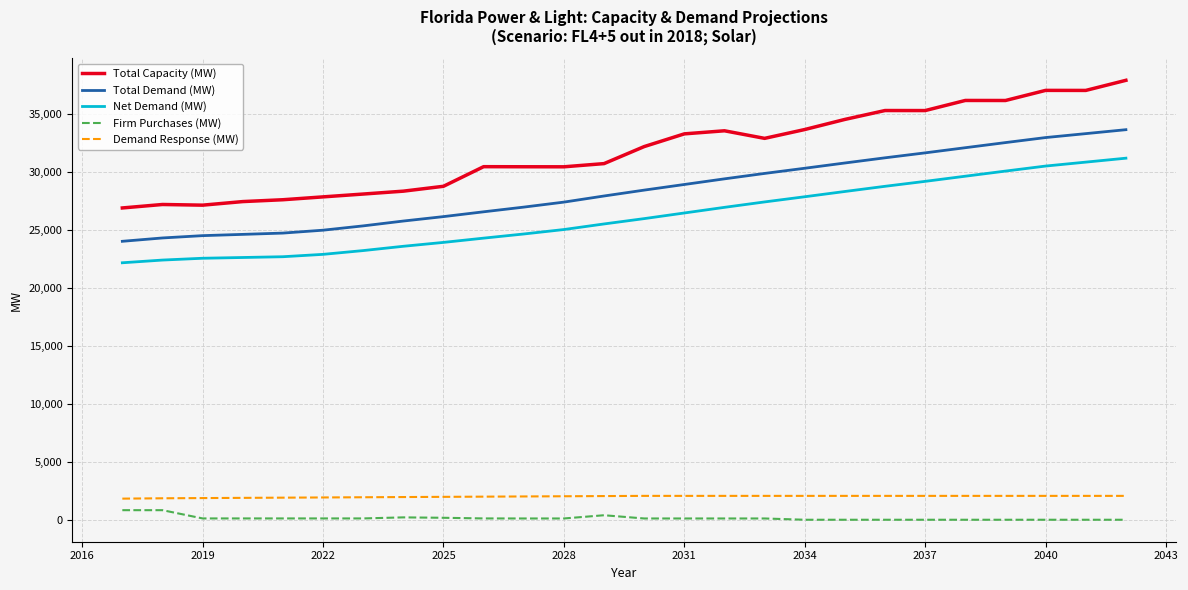

True or false: Net Demand (MW) and Firm Purchases (MW) intersect in this chart.

False